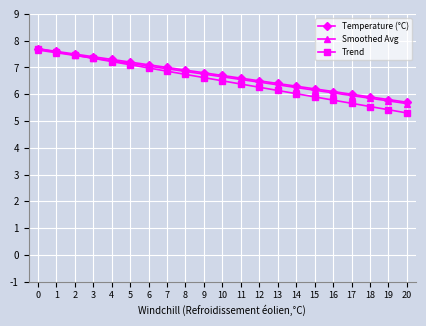

The Smoothed Avg series shows 9.5 at 6. True or false?

False